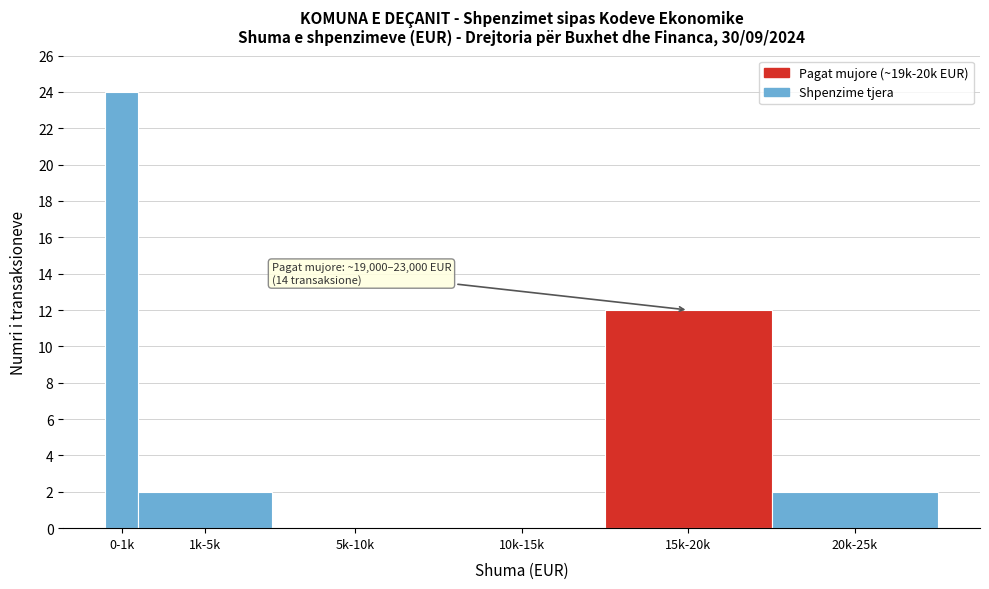

Reading left to right, extract all data points from this chart.

0-1k=24	1k-5k=2	5k-10k=0	10k-15k=0	15k-20k=12	20k-25k=2